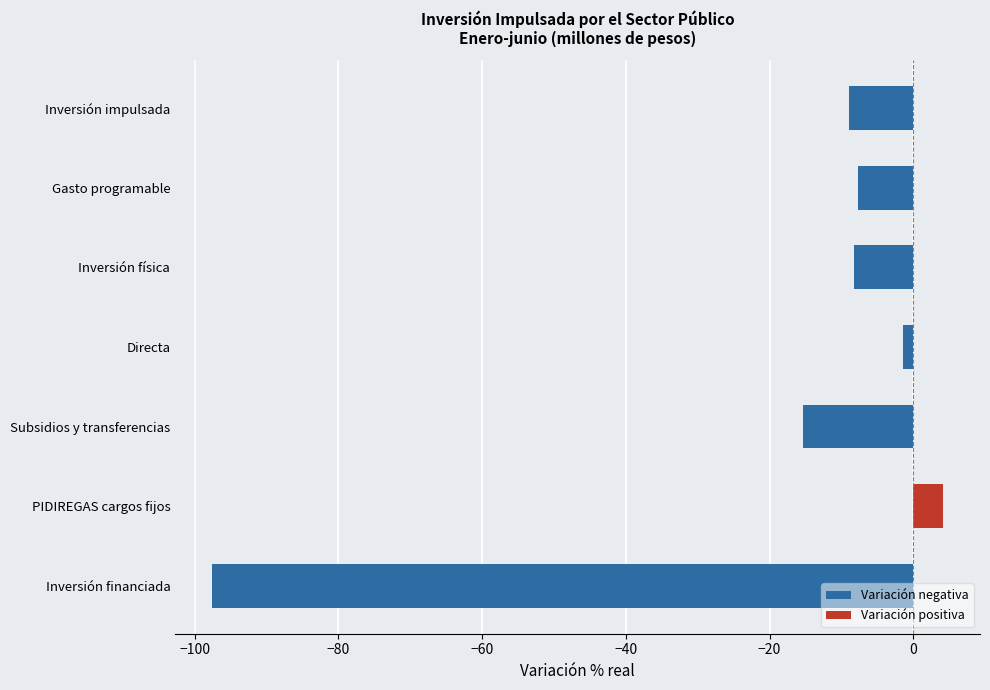

What is the minimum value shown in the chart?

-97.6